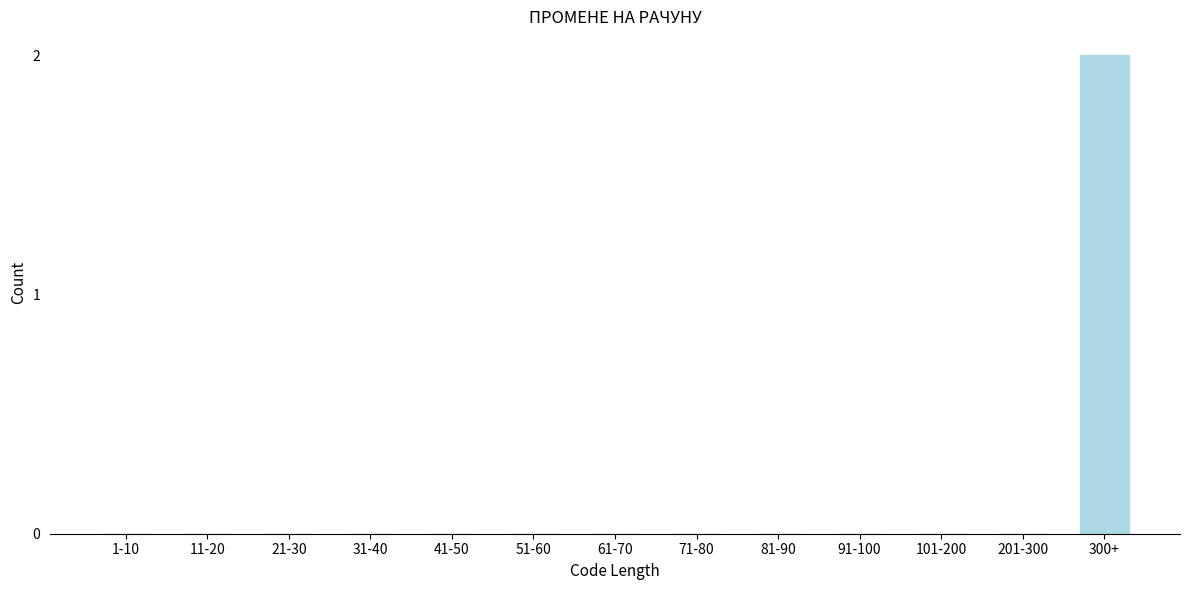

Reading left to right, transcribe all the data shown in this chart.

1-10=0	11-20=0	21-30=0	31-40=0	41-50=0	51-60=0	61-70=0	71-80=0	81-90=0	91-100=0	101-200=0	201-300=0	300+=2